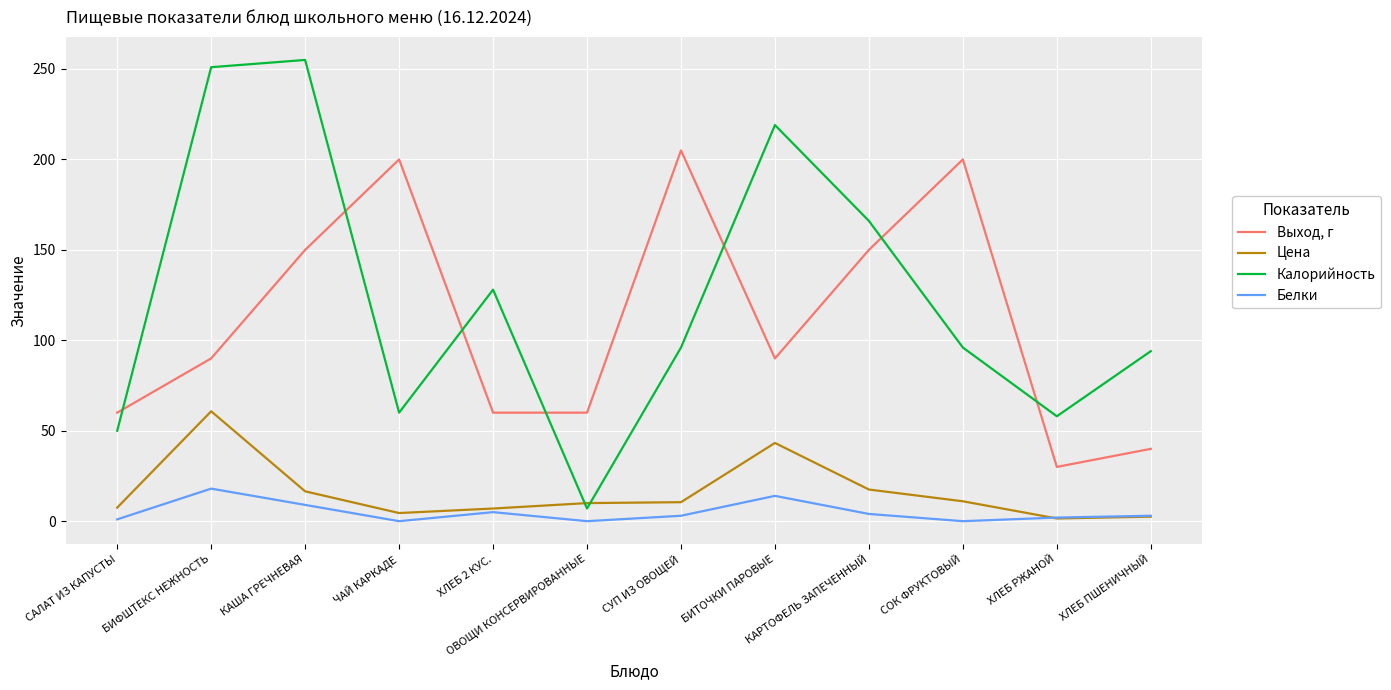

What is the minimum value for Выход, г?

30.0